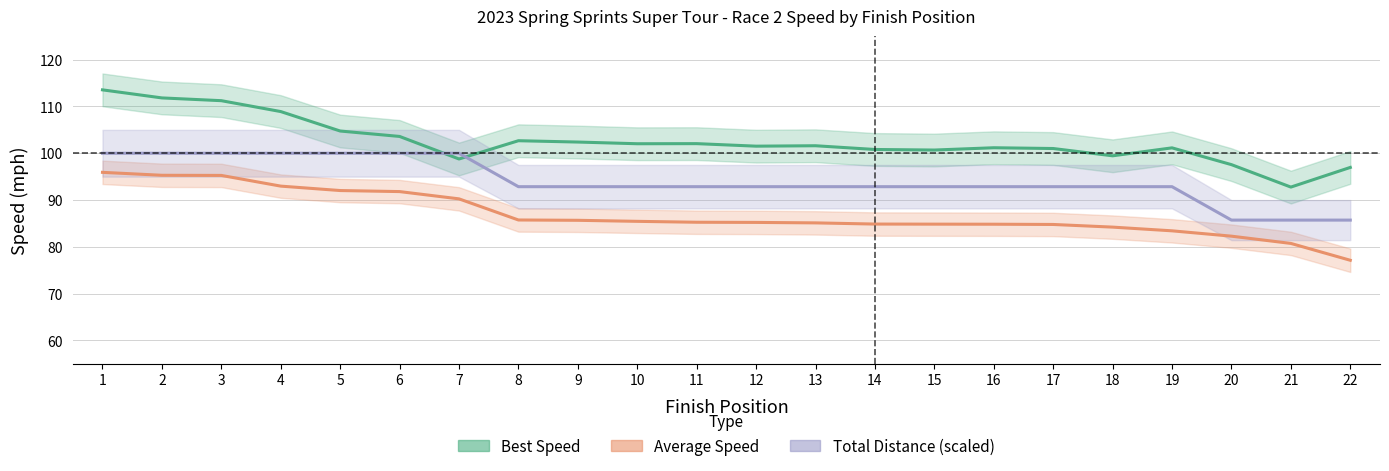

Reading left to right, what are all the values shown in this chart?

Best Speed: 113.5	111.8	111.2	108.9	104.8	103.6	98.8	102.7	102.4	102.0	102.1	101.5	101.6	100.8	100.7	101.2	101.0	99.5	101.2	97.6	92.8	97.0
Average Speed: 95.9	95.3	95.3	93.0	92.0	91.8	90.3	85.7	85.7	85.5	85.3	85.2	85.1	84.9	84.8	84.8	84.8	84.2	83.4	82.3	80.7	77.1
Total Distance (scaled): 100.0	100.0	100.0	100.0	100.0	100.0	100.0	92.9	92.9	92.9	92.9	92.9	92.9	92.9	92.9	92.9	92.9	92.9	92.9	85.7	85.7	85.7